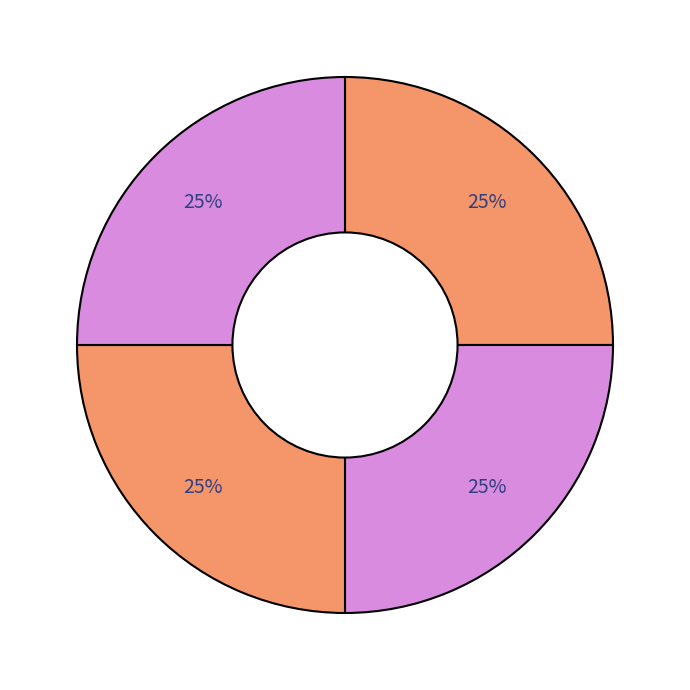

How many slices are in this pie chart?

4